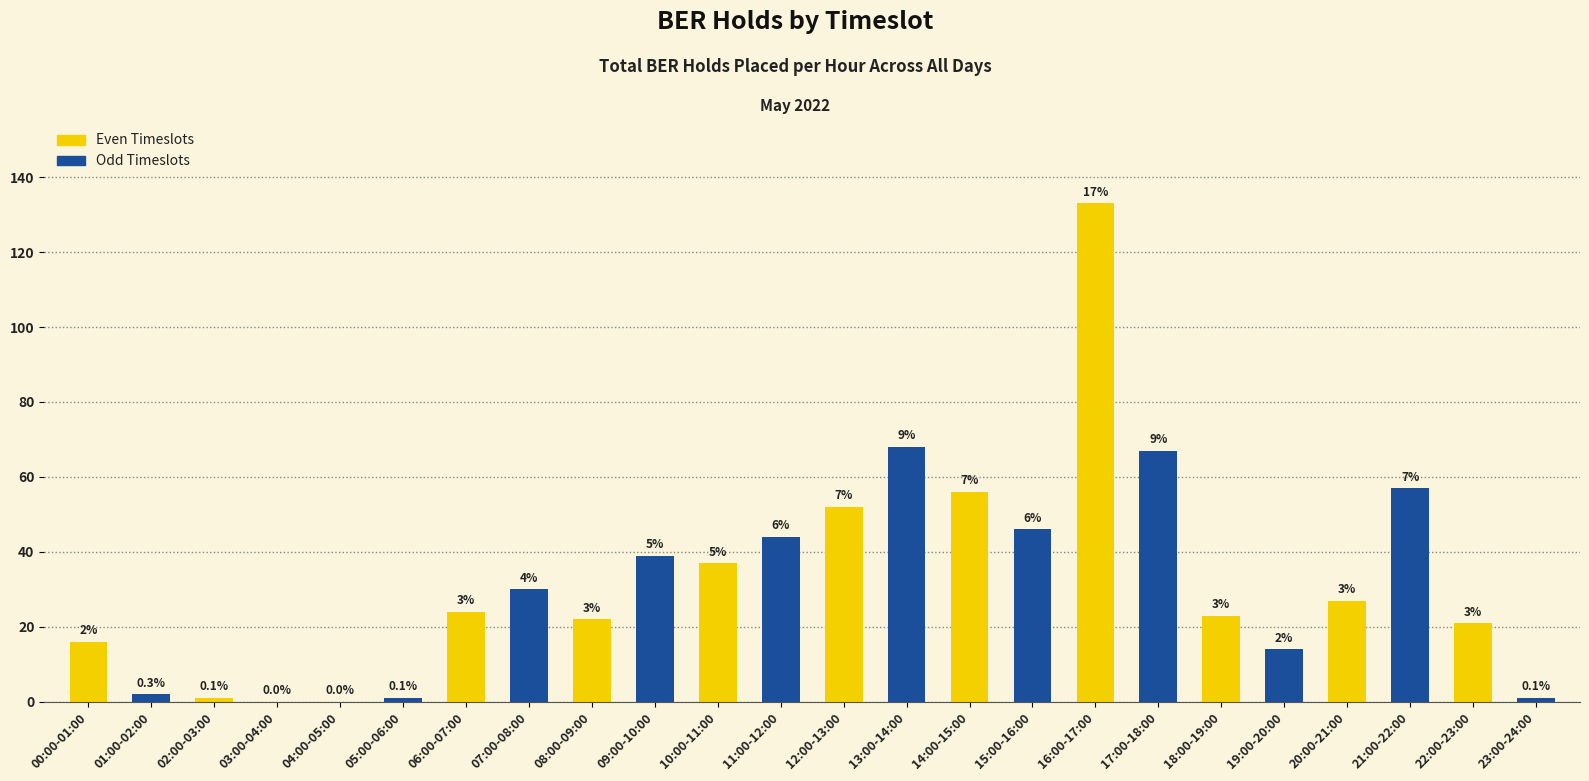

Reading left to right, what are all the values shown in this chart?

00:00-01:00=16	01:00-02:00=2	02:00-03:00=1	03:00-04:00=0	04:00-05:00=0	05:00-06:00=1	06:00-07:00=24	07:00-08:00=30	08:00-09:00=22	09:00-10:00=39	10:00-11:00=37	11:00-12:00=44	12:00-13:00=52	13:00-14:00=68	14:00-15:00=56	15:00-16:00=46	16:00-17:00=133	17:00-18:00=67	18:00-19:00=23	19:00-20:00=14	20:00-21:00=27	21:00-22:00=57	22:00-23:00=21	23:00-24:00=1